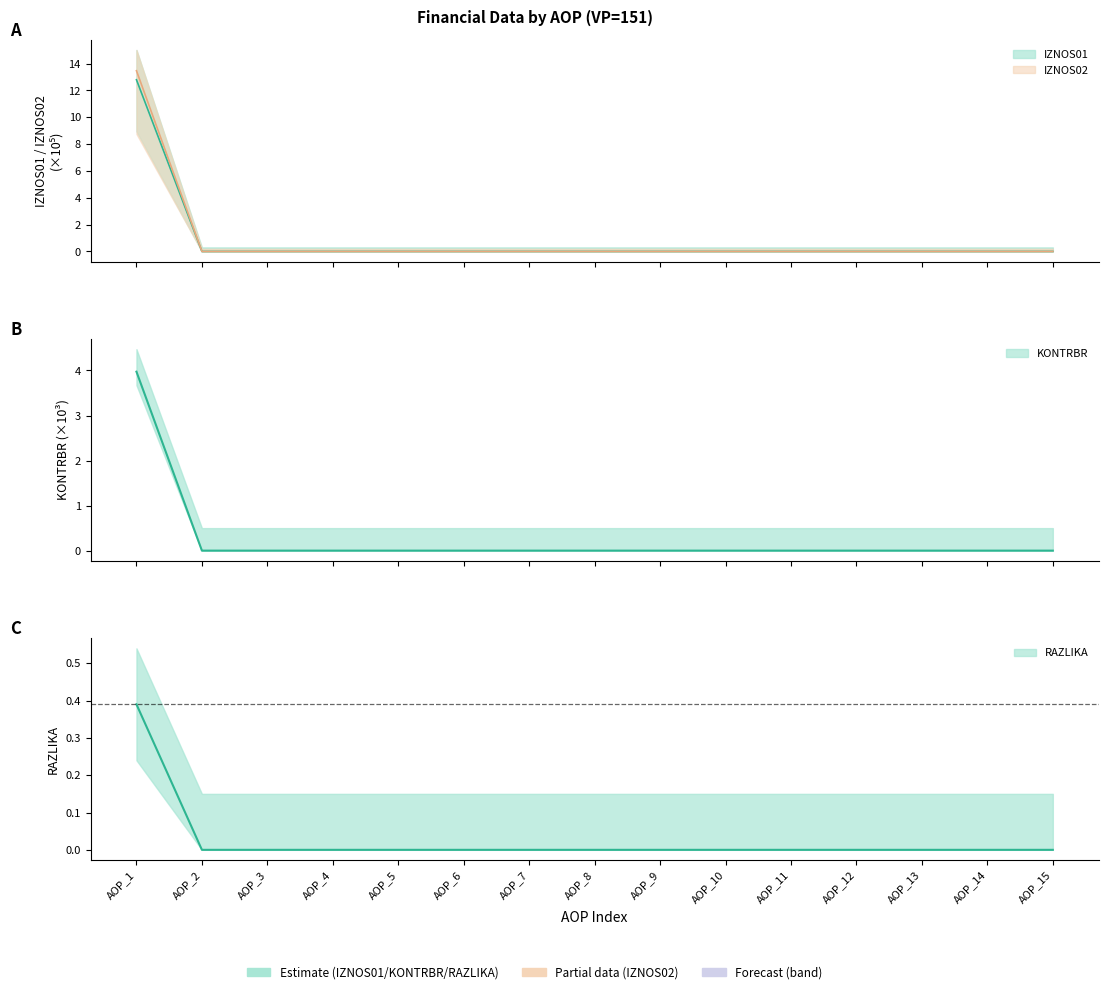

Which series has the largest total across all categories?

IZNOS02